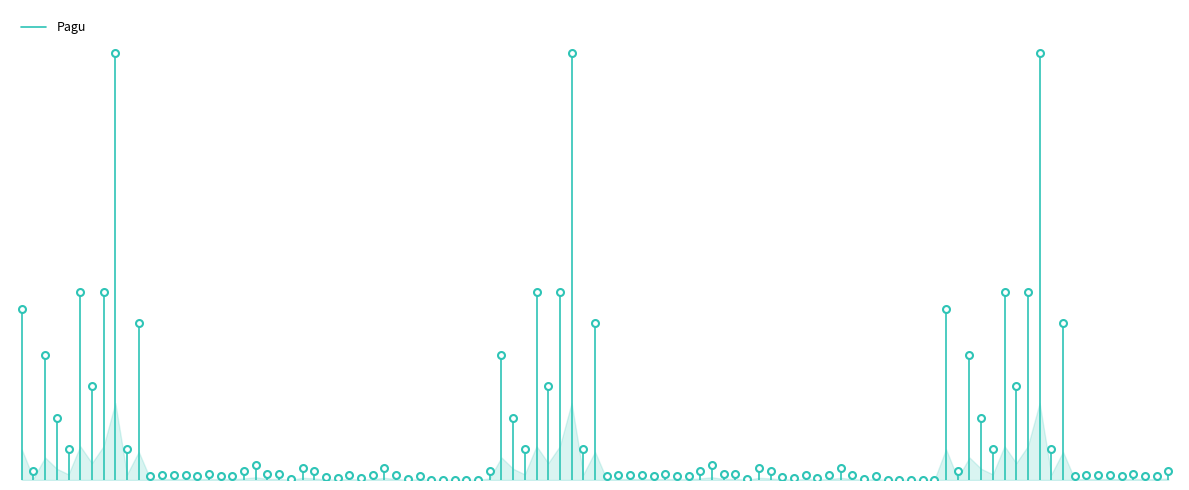

How many lines are shown in the chart?

1